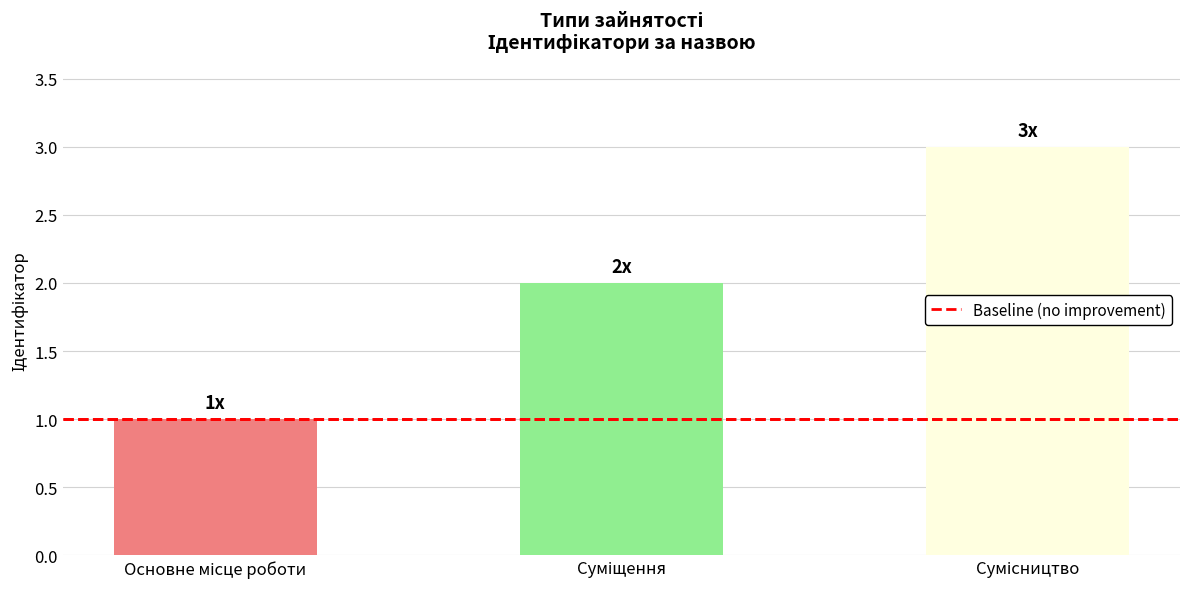

What is the change in value from Суміщення to Сумісництво?

+1